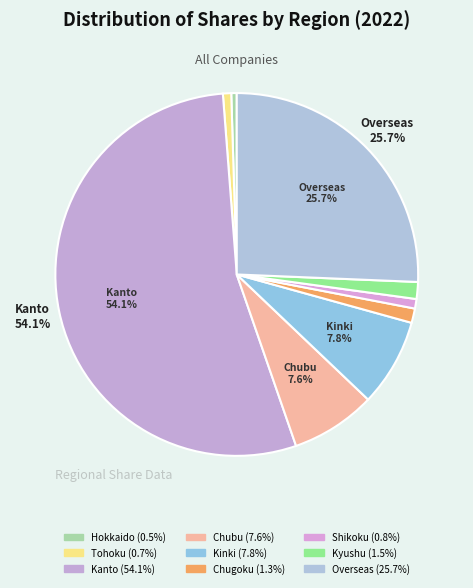

How many segments does this pie chart have?

9